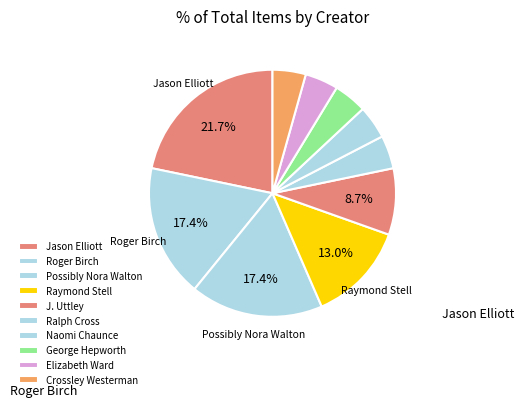

How many segments does this pie chart have?

10